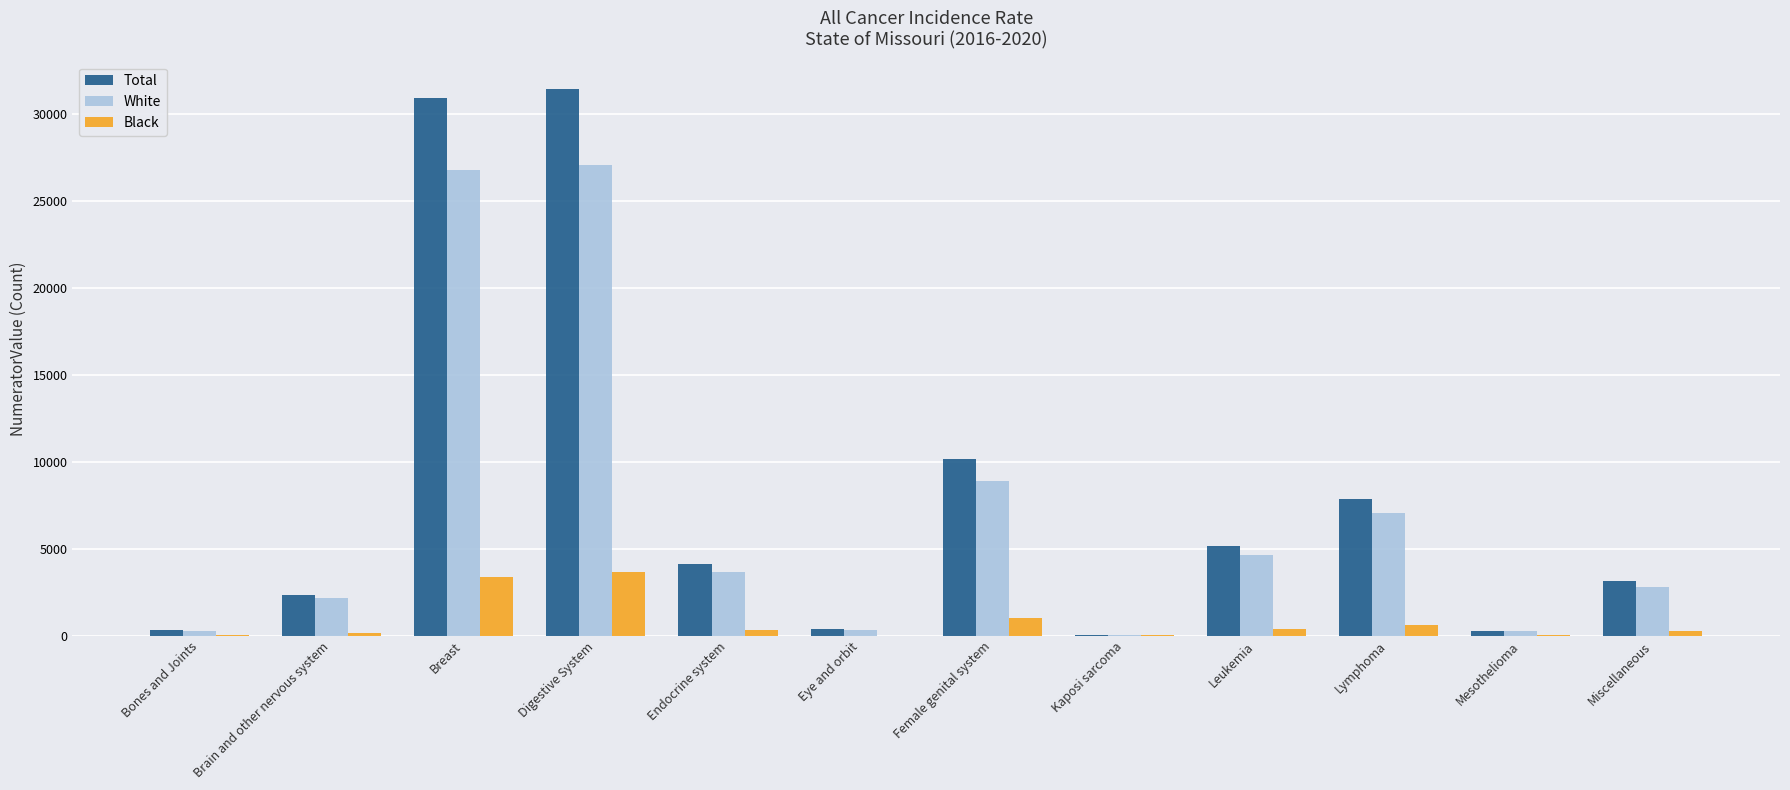

Is the value of Total at Lymphoma greater than the value of White at Female genital system?

No